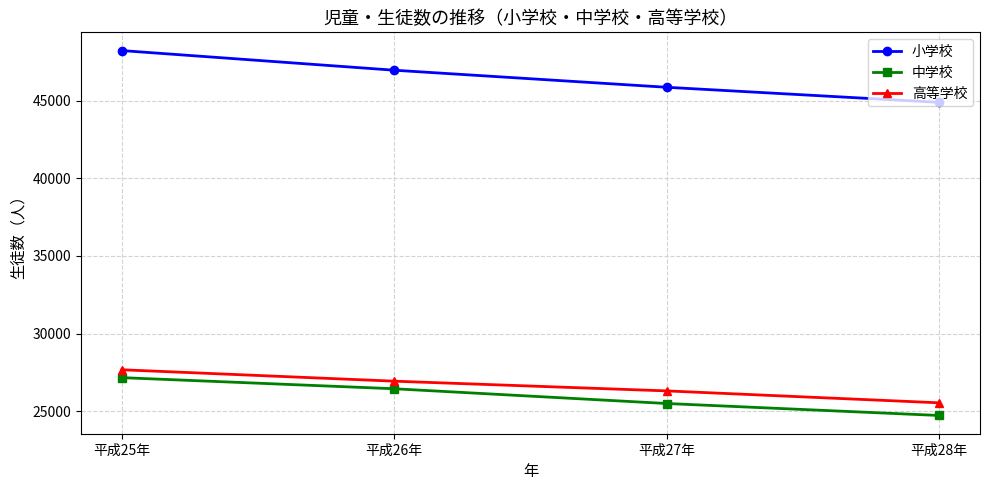

What is the value of the 中学校 point at the 4th from the left?

24714